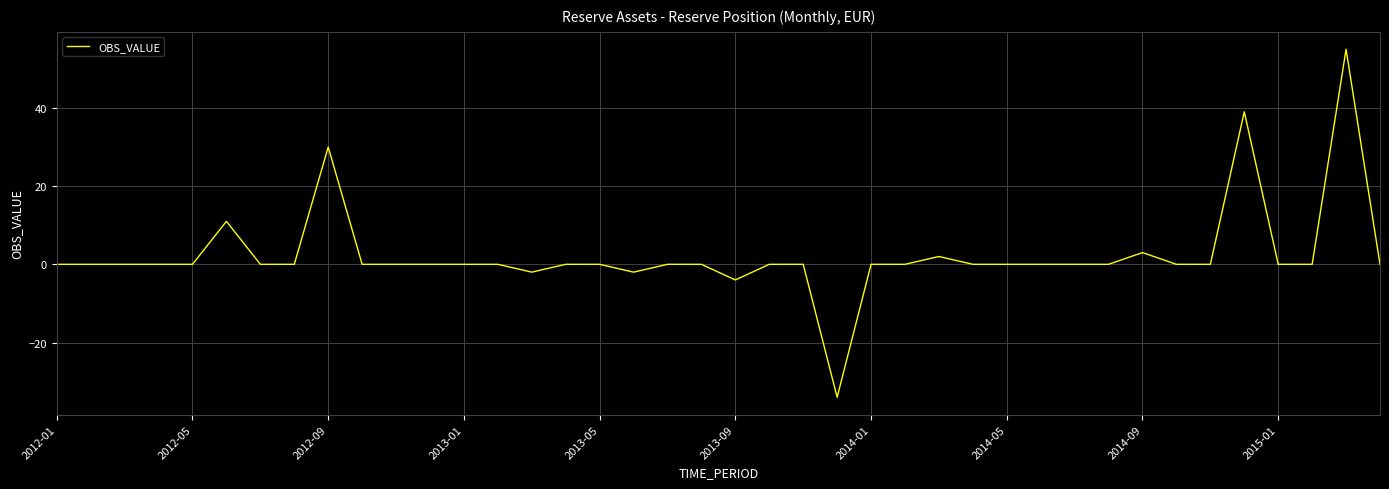

What is the greatest value displayed?

55